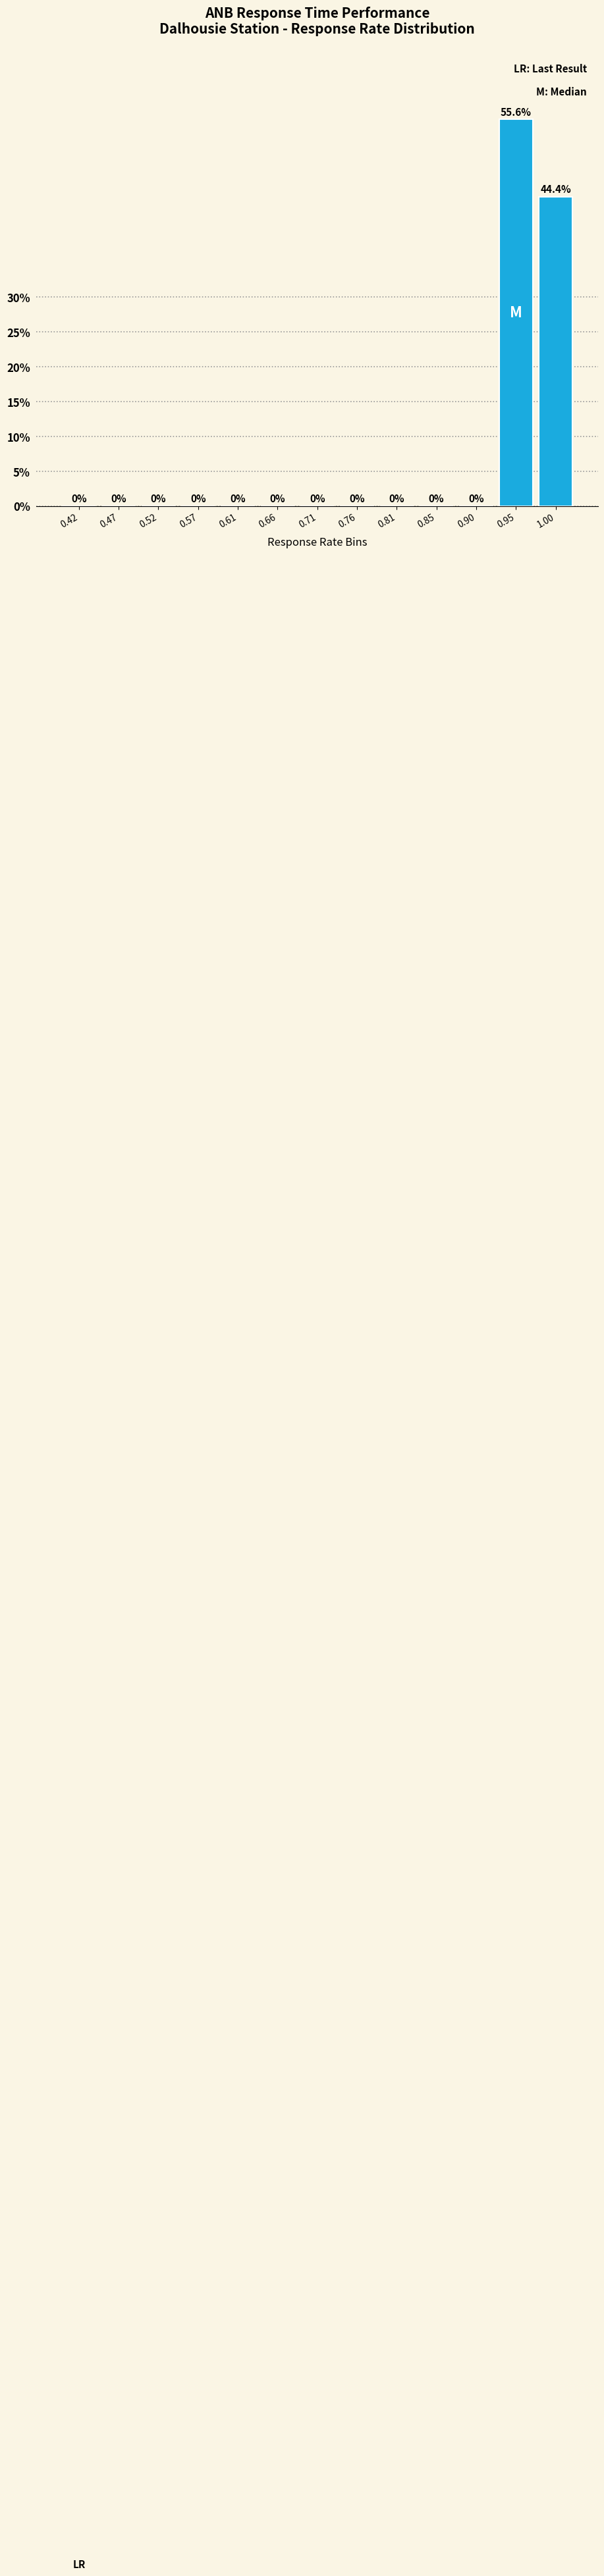

Reading left to right, what are all the values shown in this chart?

0.42=0.0	0.47=0.0	0.52=0.0	0.57=0.0	0.61=0.0	0.66=0.0	0.71=0.0	0.76=0.0	0.81=0.0	0.85=0.0	0.90=0.0	0.95=55.6	1.00=44.4